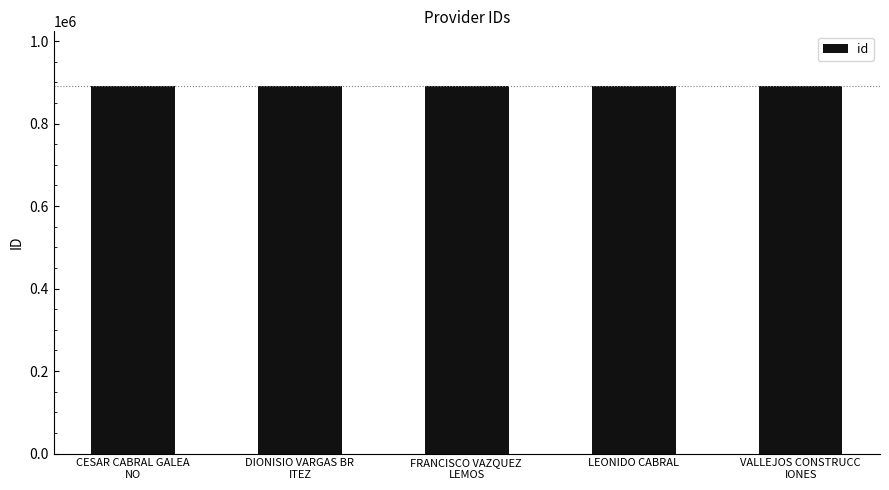

What is the difference between the values at FRANCISCO VAZQUEZ 
LEMOS and LEONIDO CABRAL?

2